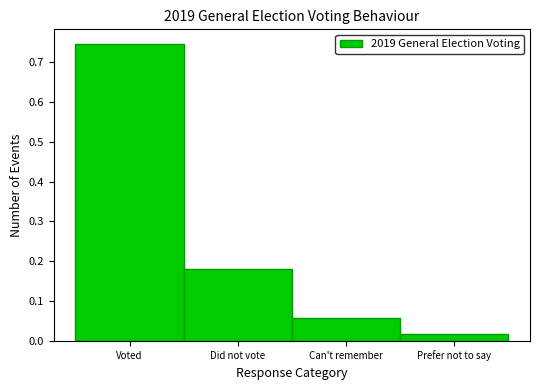

Which has a higher value, Can't remember or Voted?

Voted